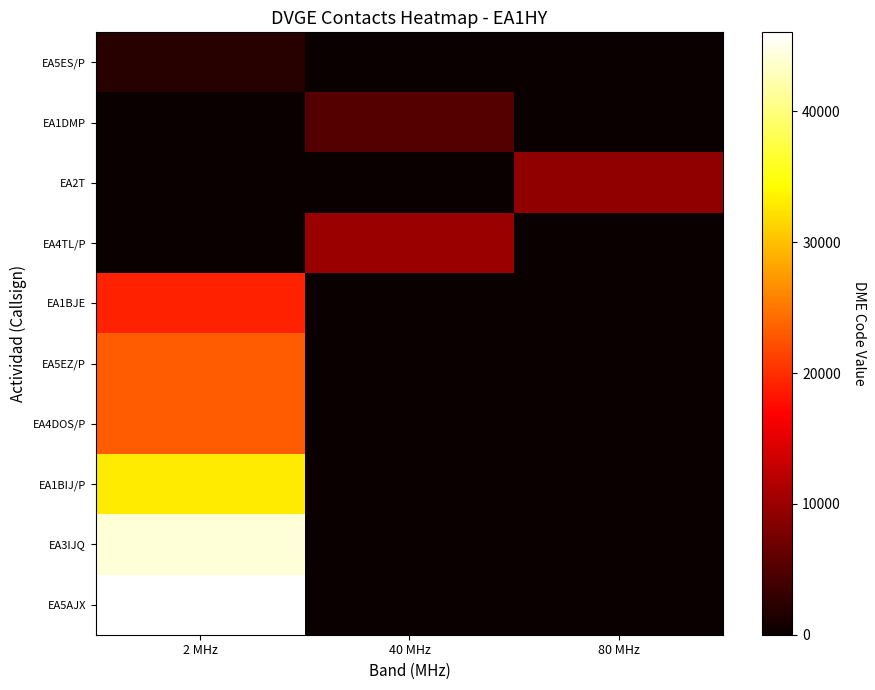

What is the maximum value shown in the chart?

46044